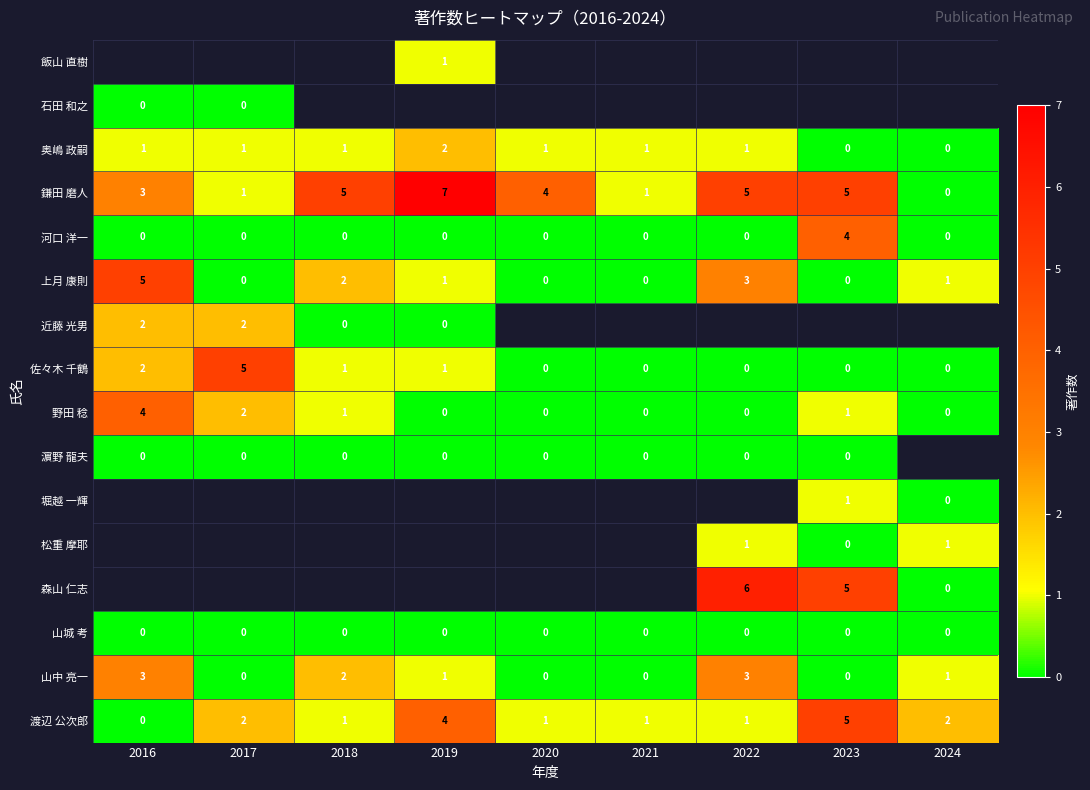

Is it true that 野田 稔 equals 4 at 2016?

True